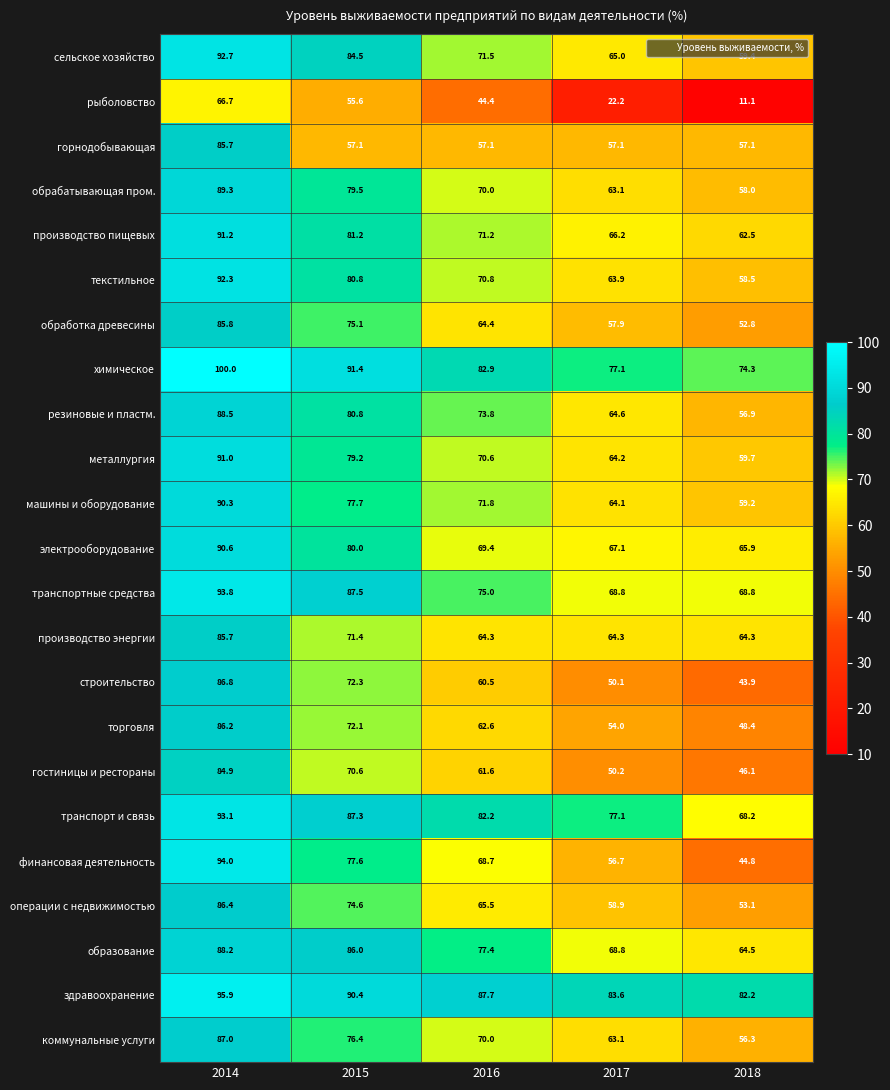

At which category is the sum across all series the highest?

2014